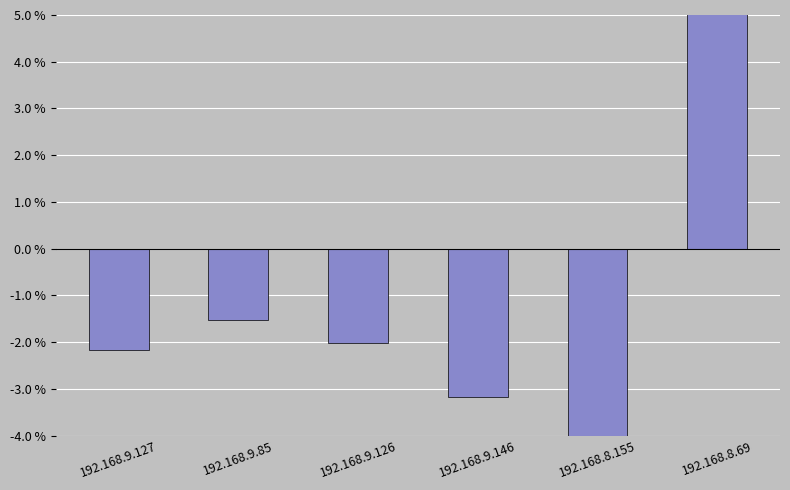

Are the bars grouped side by side (vs. stacked)?

No